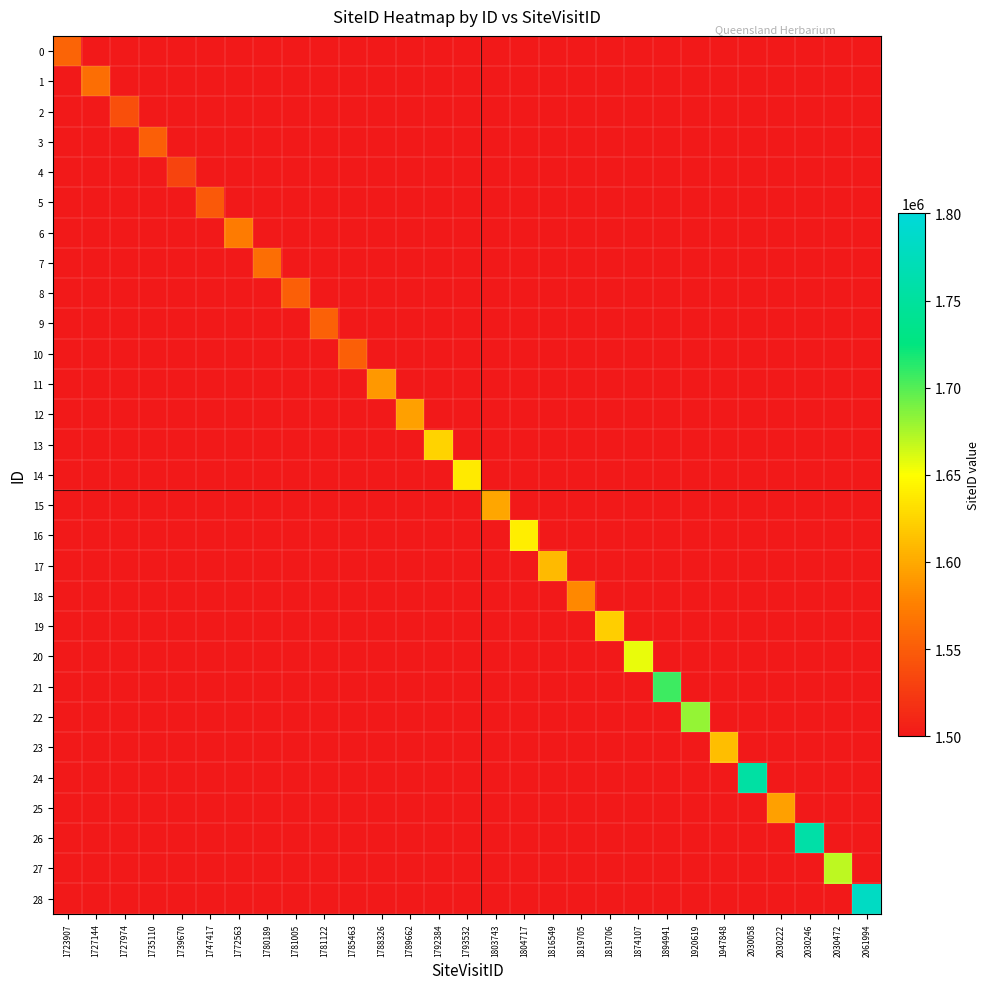

What is the spread (max minus min) of values at 2030472?

169664